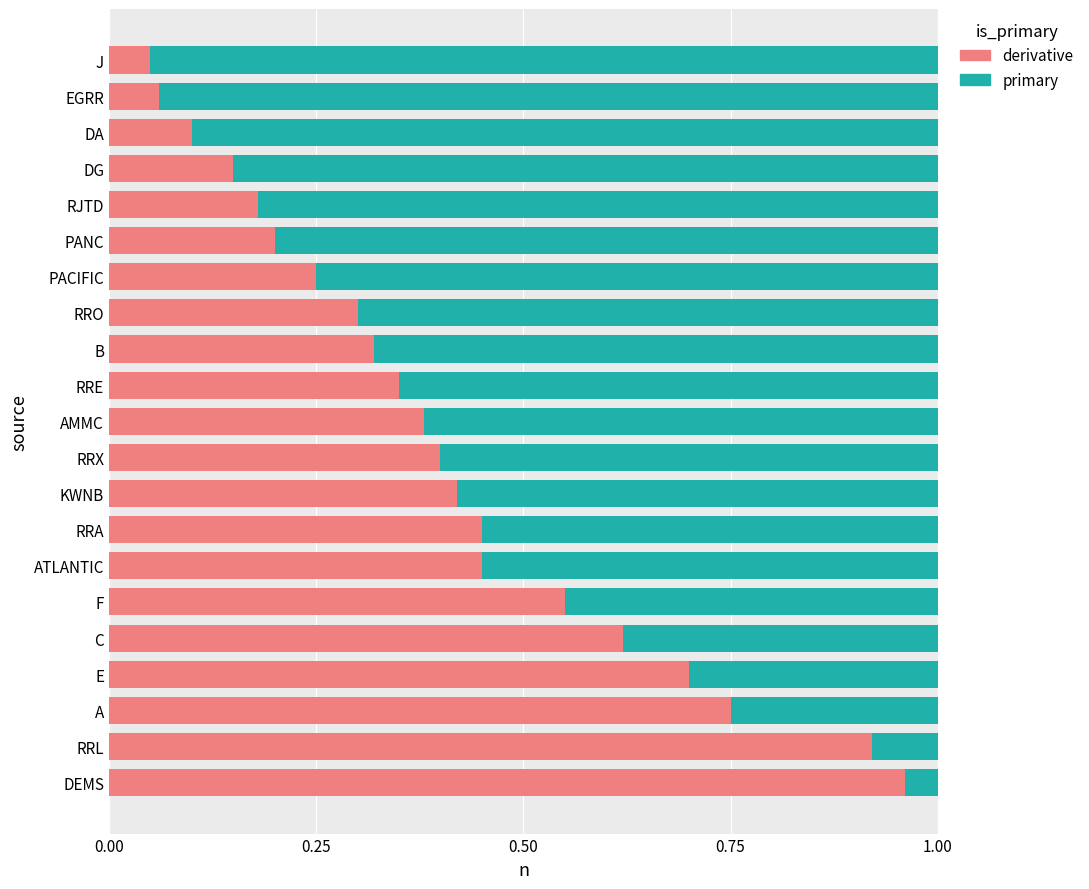

The value of derivative at PANC is 0.3. True or false?

False